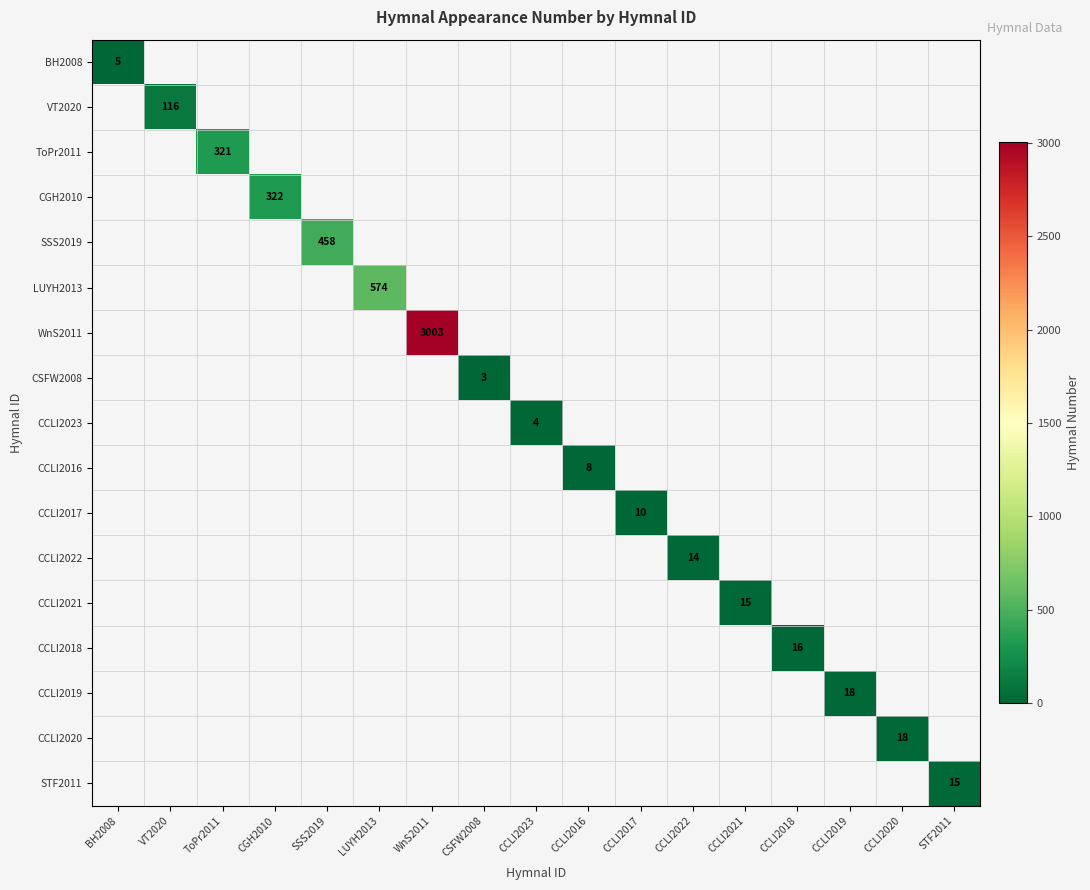

Is it true that ToPr2011 equals 321 at ToPr2011?

True